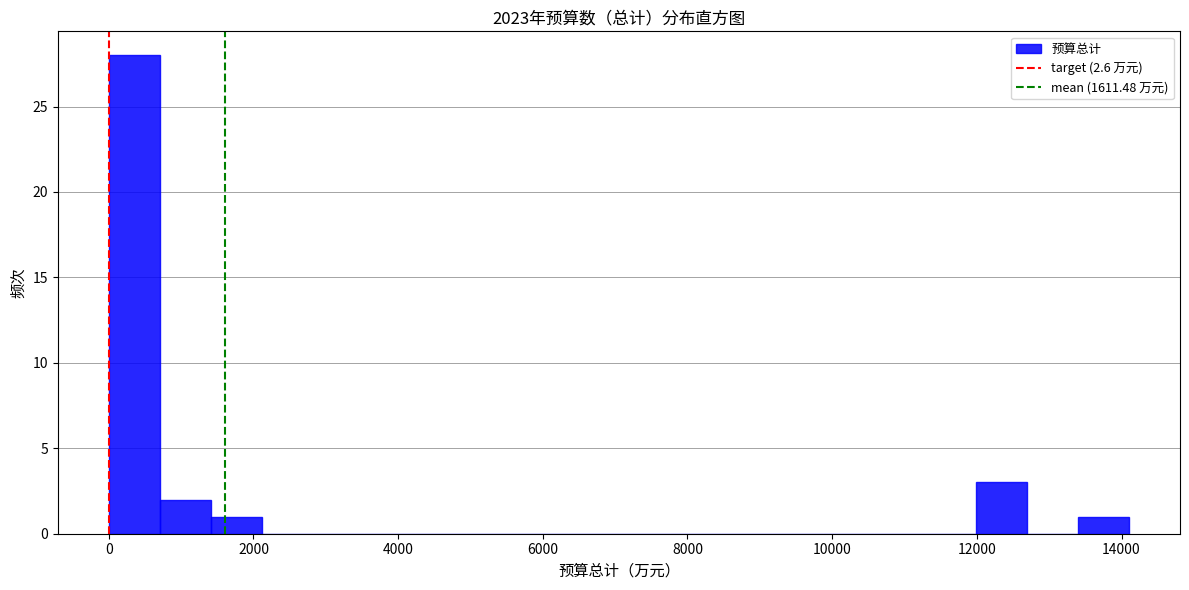

Read against the x-axis, roughly where is the centre of the tallest bar?

400